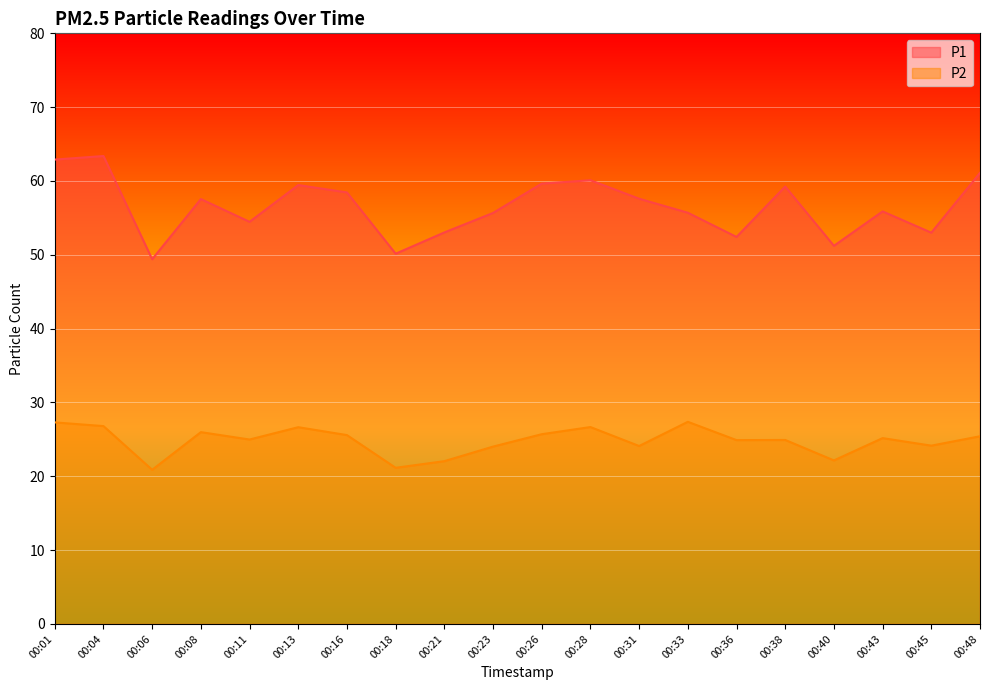

Reading left to right, extract all data points from this chart.

P1: 00:01=62.9	00:04=63.4	00:06=49.4	00:08=57.5	00:11=54.5	00:13=59.5	00:16=58.5	00:18=50.1	00:21=53.0	00:23=55.7	00:26=59.6	00:28=60.1	00:31=57.6	00:33=55.7	00:36=52.4	00:38=59.2	00:40=51.2	00:43=55.9	00:45=53.0	00:48=61.1
P2: 00:01=27.3	00:04=26.8	00:06=20.9	00:08=26.0	00:11=25.0	00:13=26.6	00:16=25.6	00:18=21.1	00:21=22.1	00:23=24.0	00:26=25.7	00:28=26.7	00:31=24.1	00:33=27.4	00:36=24.9	00:38=24.9	00:40=22.1	00:43=25.2	00:45=24.1	00:48=25.4